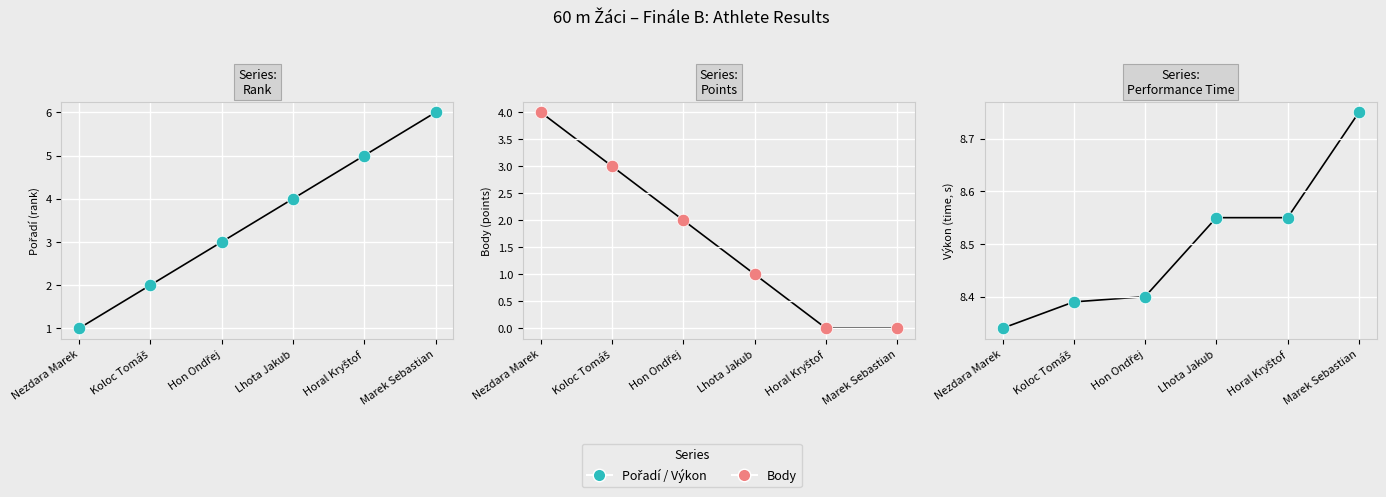

Which series has the widest spread of Y values?

Pořadí